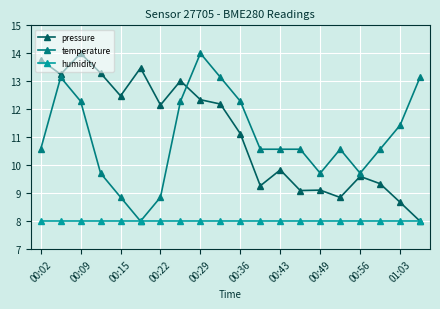

True or false: temperature has more than 1 interior local peaks.

True